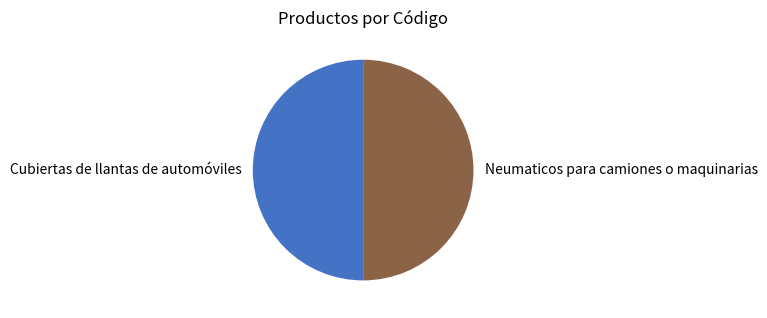

Is it true that Cubiertas de llantas de automóviles is 44% of the pie?

False